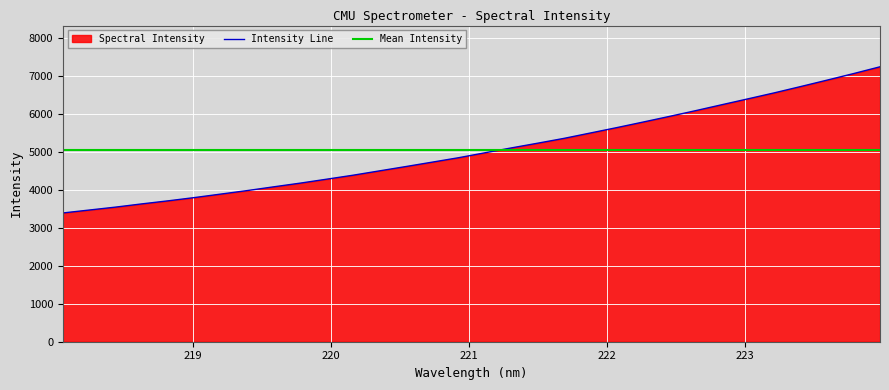

Rank the categories by value from lowest to highest.

218.0596, 218.2508, 218.442, 218.6332, 218.8244, 219.0156, 219.2067, 219.3979, 219.589, 219.7801, 219.9712, 220.1623, 220.3533, 220.5444, 220.7354, 220.9264, 221.1174, 221.3083, 221.4993, 221.6902, 221.8812, 222.0721, 222.263, 222.4538, 222.6447, 222.8355, 223.0264, 223.2172, 223.408, 223.5987, 223.7895, 223.9802